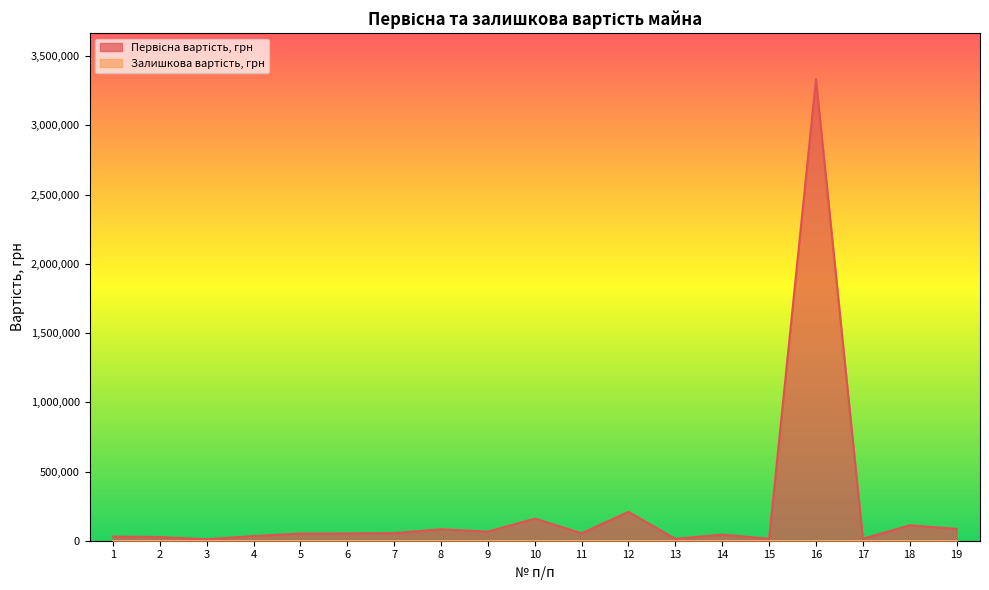

Reading left to right, transcribe all the data shown in this chart.

1=29792.9	2=26686.0	3=10570.0	4=33449.0	5=52000.0	6=52640.0	7=55155.1	8=82713.3	9=65482.0	10=159430.9	11=53910.0	12=208204.2	13=13560.3	14=43999.4	15=14365.9	16=3333333.0	17=14365.3	18=110988.9	19=85773.8